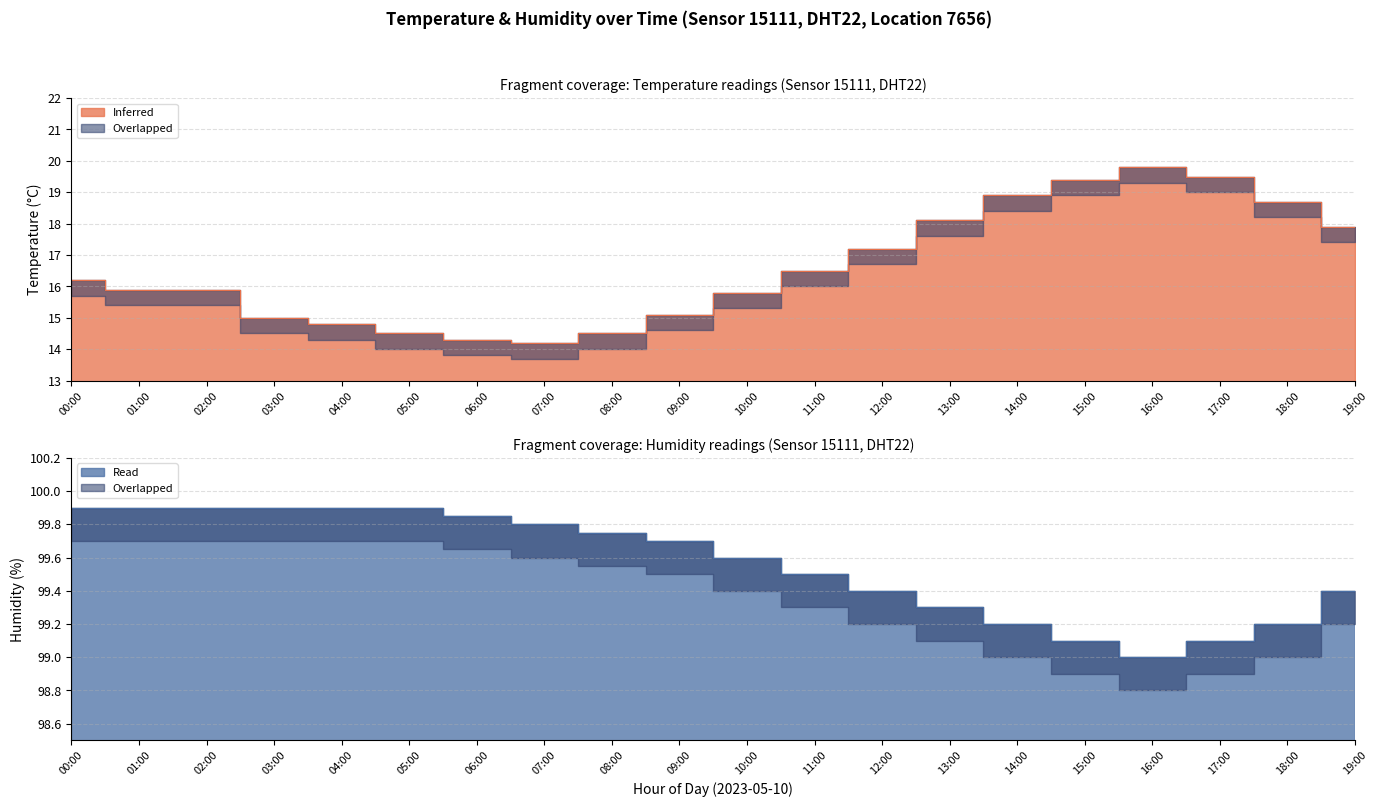

Which series has the largest range (max minus min)?

temperature